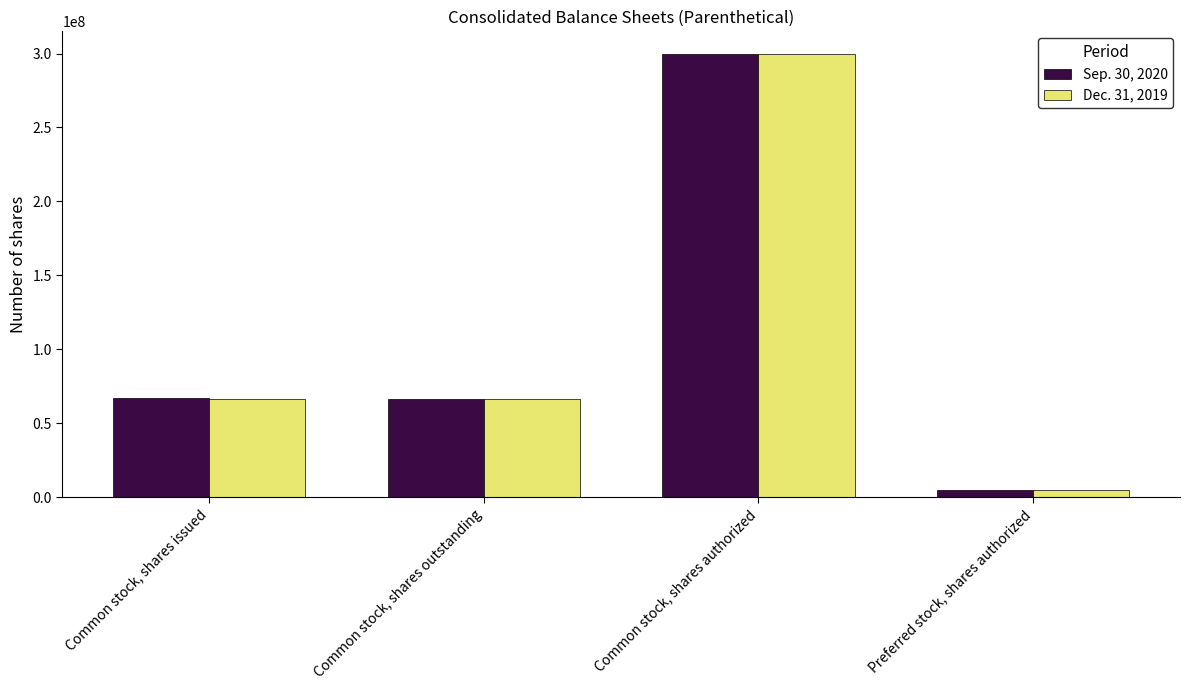

The Sep. 30, 2020 series shows 113671601 at Common stock, shares authorized. True or false?

False